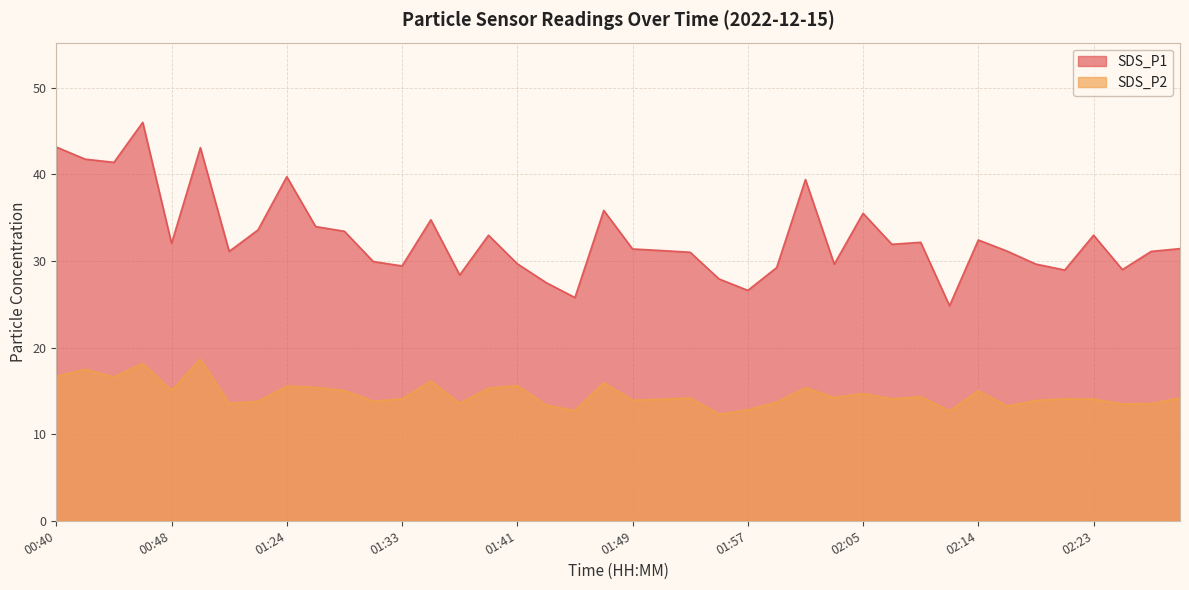

Reading left to right, what are all the values shown in this chart?

SDS_P1: 00:40=43.1	00:42=41.8	00:44=41.4	00:46=46.0	00:48=32.0	00:50=43.1	01:20=31.1	01:22=33.6	01:24=39.7	01:26=34.0	01:28=33.4	01:31=29.9	01:33=29.4	01:35=34.8	01:37=28.4	01:39=33.0	01:41=29.7	01:43=27.5	01:45=25.8	01:47=35.8	01:49=31.4	01:51=31.2	01:53=31.0	01:55=27.9	01:57=26.6	01:59=29.2	02:01=39.4	02:03=29.6	02:05=35.5	02:07=31.9	02:09=32.1	02:12=24.8	02:14=32.4	02:16=31.1	02:19=29.6	02:21=28.9	02:23=33.0	02:26=29.0	02:28=31.1	02:33=31.4
SDS_P2: 00:40=16.7	00:42=17.5	00:44=16.6	00:46=18.1	00:48=15.1	00:50=18.7	01:20=13.6	01:22=13.8	01:24=15.6	01:26=15.4	01:28=15.0	01:31=13.8	01:33=14.1	01:35=16.1	01:37=13.6	01:39=15.3	01:41=15.6	01:43=13.3	01:45=12.7	01:47=15.9	01:49=13.9	01:51=14.0	01:53=14.2	01:55=12.3	01:57=12.8	01:59=13.7	02:01=15.3	02:03=14.2	02:05=14.7	02:07=14.1	02:09=14.3	02:12=12.7	02:14=15.0	02:16=13.2	02:19=13.9	02:21=14.1	02:23=14.1	02:26=13.5	02:28=13.5	02:33=14.2